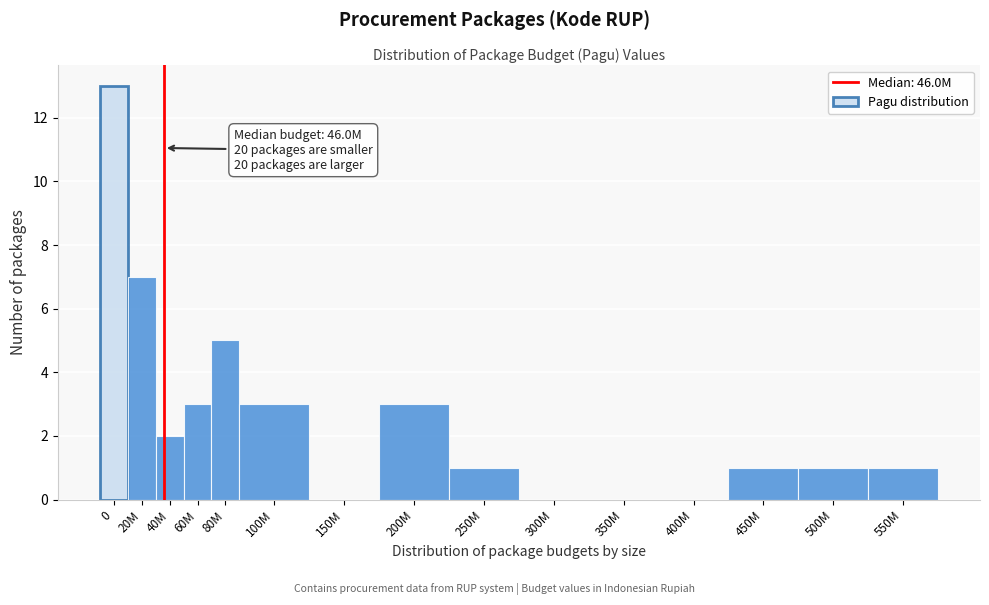

Reading left to right, list all the values displayed in this chart.

0=13	20M=7	40M=2	60M=3	80M=5	100M=3	150M=0	200M=3	250M=1	300M=0	350M=0	400M=0	450M=1	500M=1	550M=1